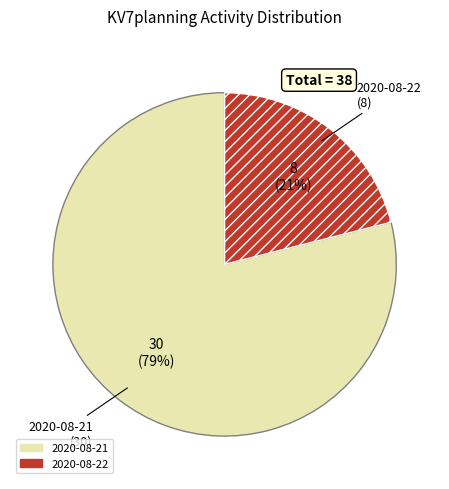

To the nearest percent, what is the difference between the largest and smallest slice percentages?

58%